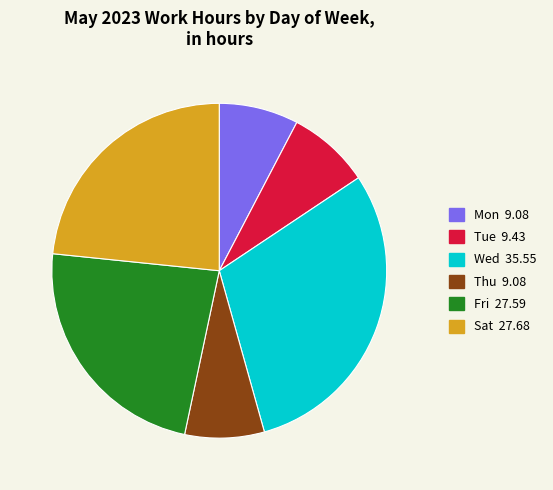

Is there any slice that represents more than half of the pie?

No